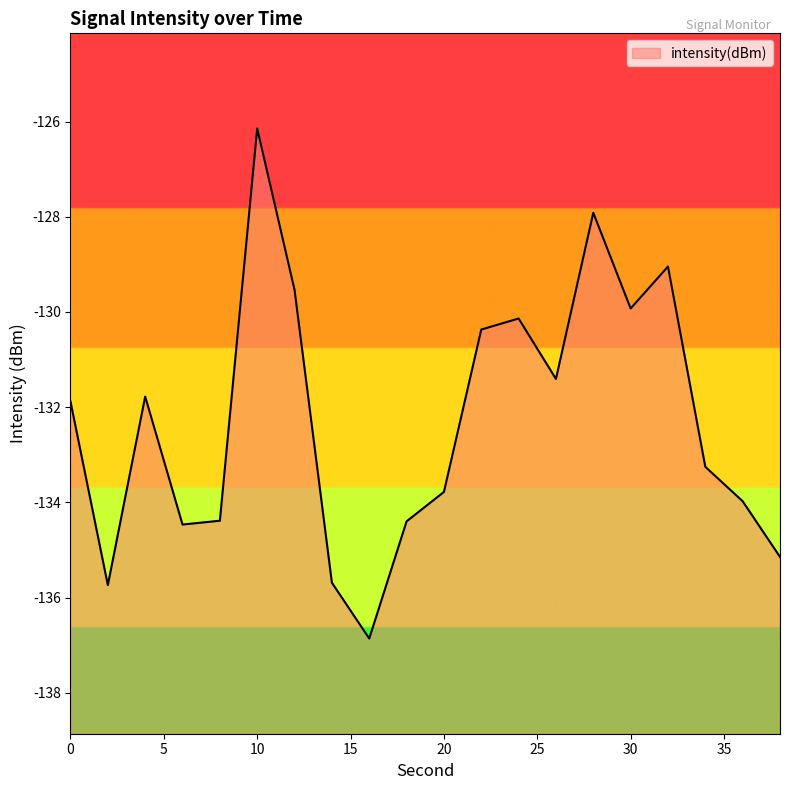

The value at 34 is -218.2. True or false?

False